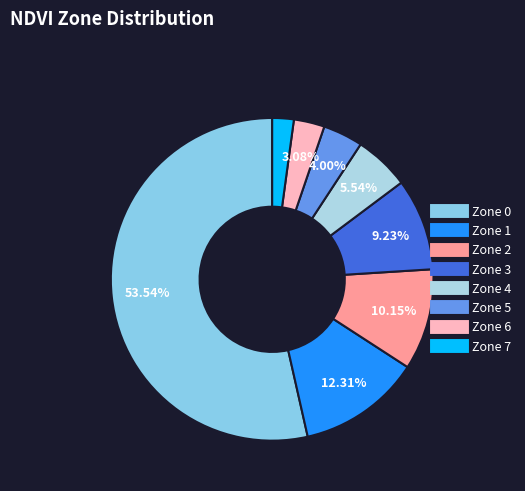

To the nearest percent, what percentage of the pie is Zone 6?

3%